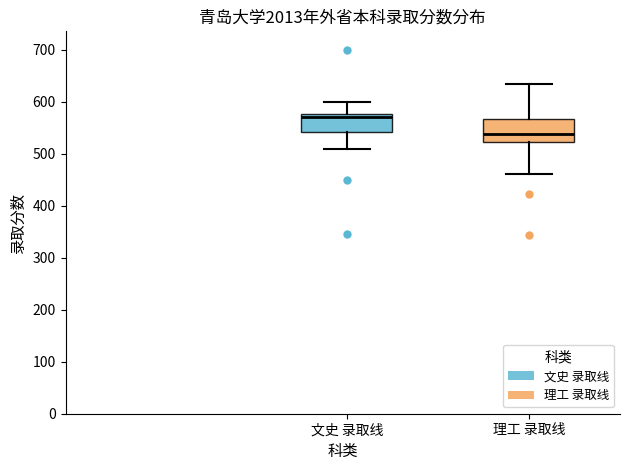

Comparing the boxes themselves (not the whiskers), which one is the tallest?

理工 录取线